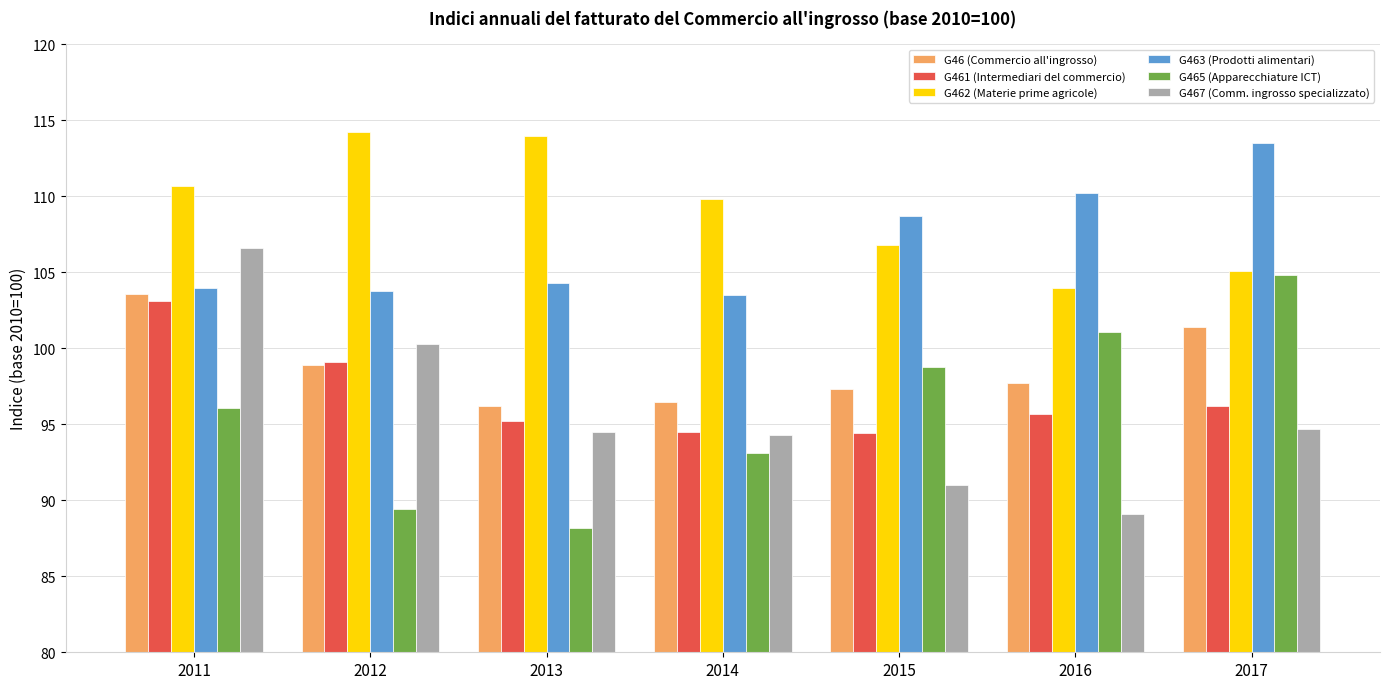

Which category has the highest value in the G467 (Comm. ingrosso specializzato) series?

2011